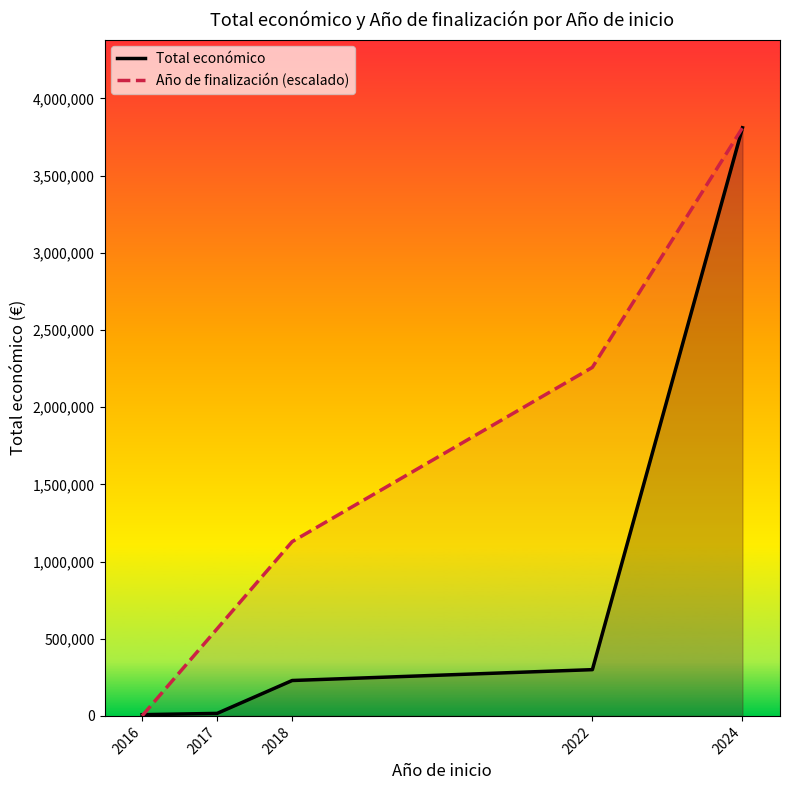

What is the difference between the highest and lowest values at 2022?

1958170.5